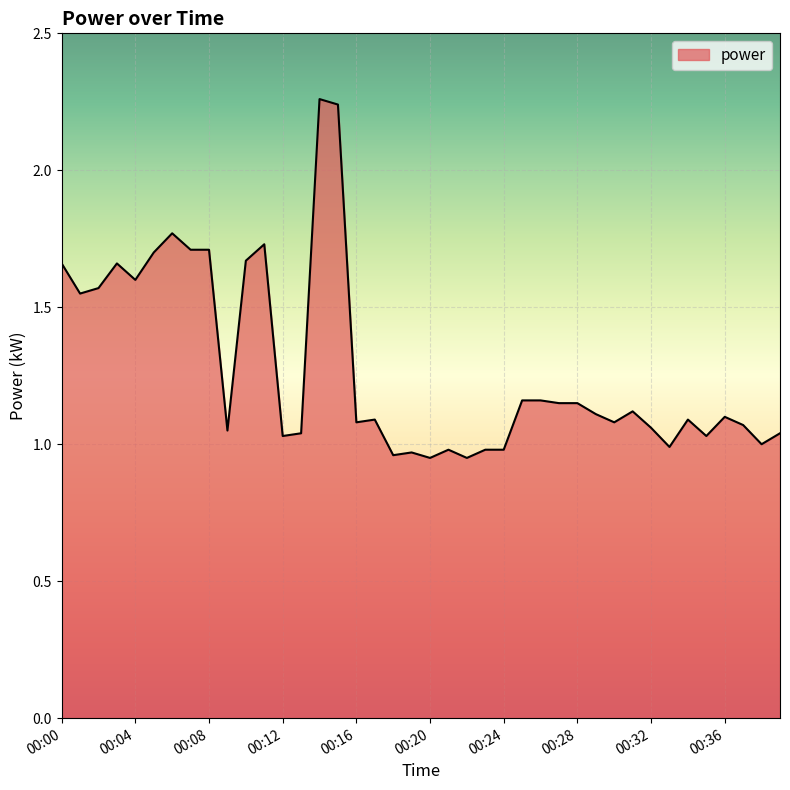

What is the difference between the maximum and minimum values?

1.3